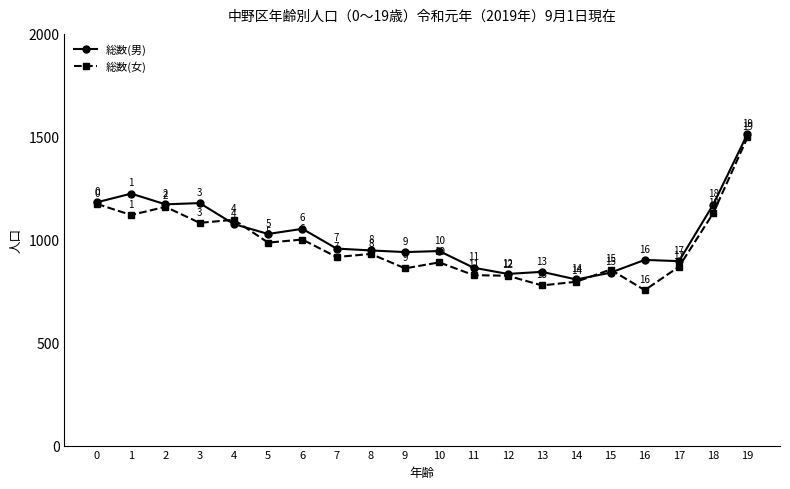

Which series changed the most between 16 and 18?

総数(女)